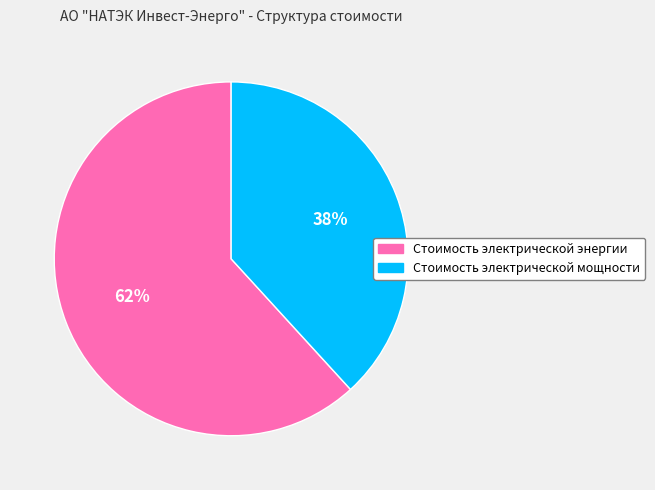

Do Стоимость электрической мощности and Стоимость электрической энергии together represent more than half of the pie?

Yes